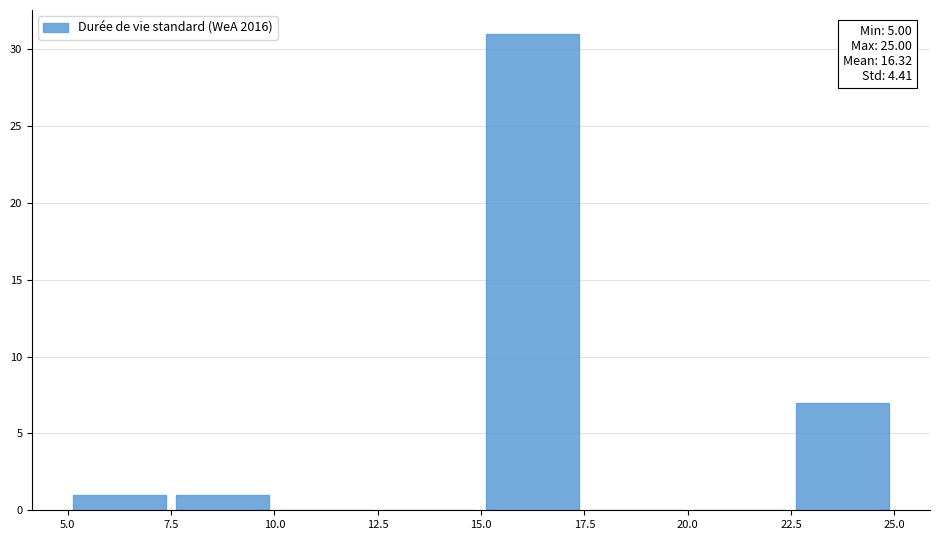

Over which range of the x-axis is the bar tallest?

15.0 to 17.5